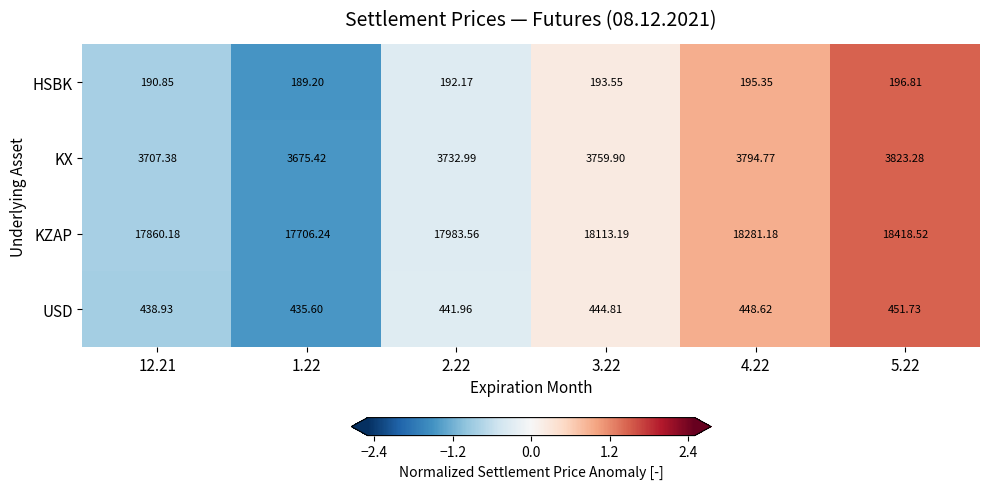

What is the maximum value shown in the chart?

18418.5